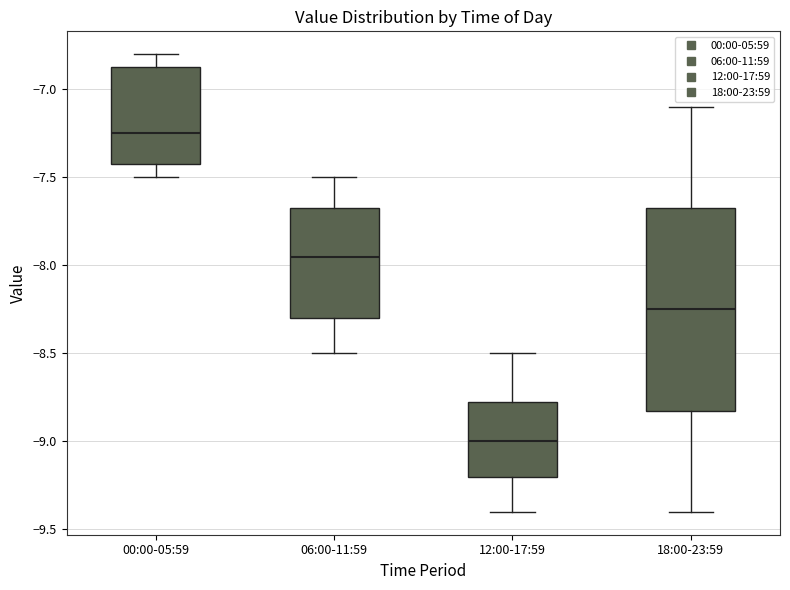

Reading left to right, read every box against the y-axis: the position of its median line, the range the box covers, and the ends of its whiskers. The values are not printed on the chart, so give them approximately, as read against the axis.

00:00-05:59: median -7.25, box -7.40 to -6.85, whiskers -7.50 to -6.80
06:00-11:59: median -7.95, box -8.30 to -7.65, whiskers -8.50 to -7.50
12:00-17:59: median -9.00, box -9.20 to -8.75, whiskers -9.40 to -8.50
18:00-23:59: median -8.25, box -8.80 to -7.65, whiskers -9.40 to -7.10